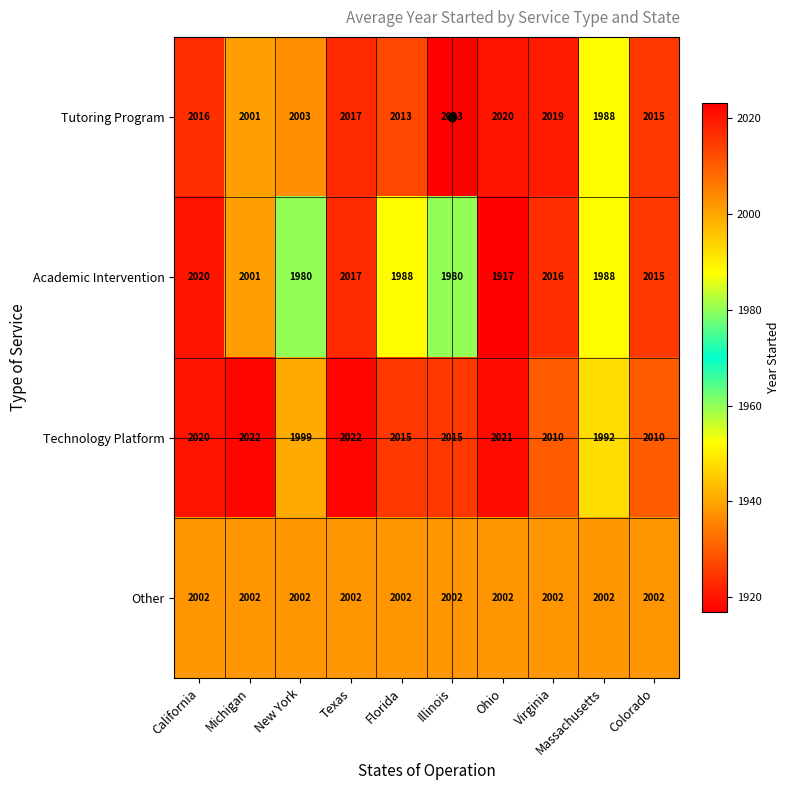

At which label does Tutoring Program reach its minimum?

Massachusetts